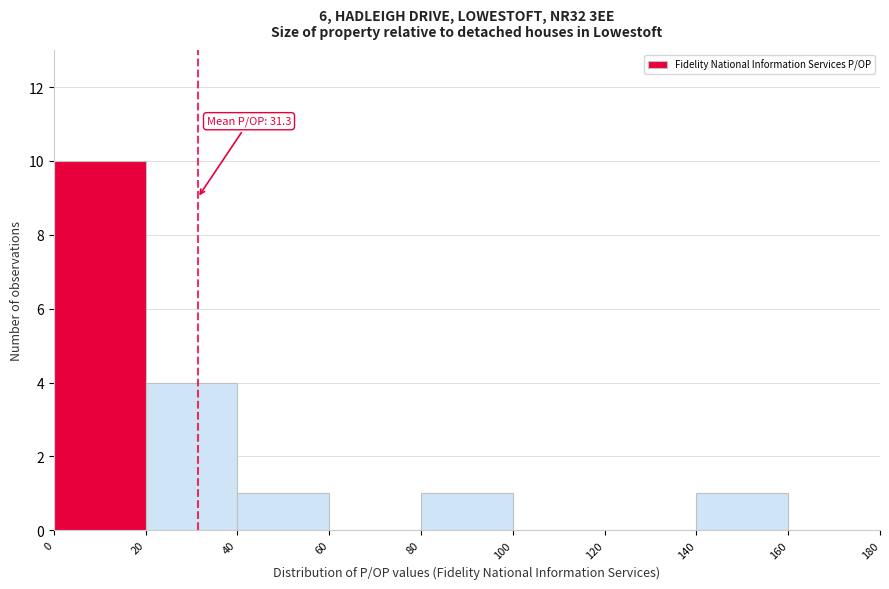

Over which range of the x-axis is the bar tallest?

0 to 20